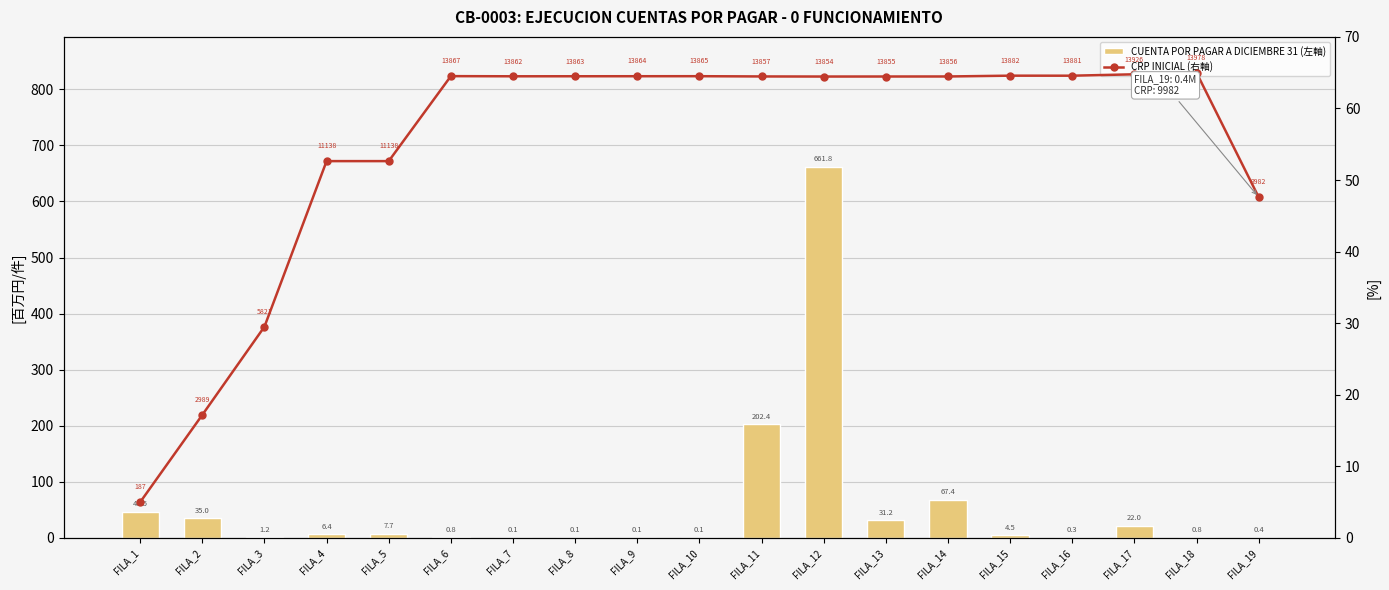

How many values in the CUENTA POR PAGAR A DICIEMBRE 31 (左軸) series are below 4?

9